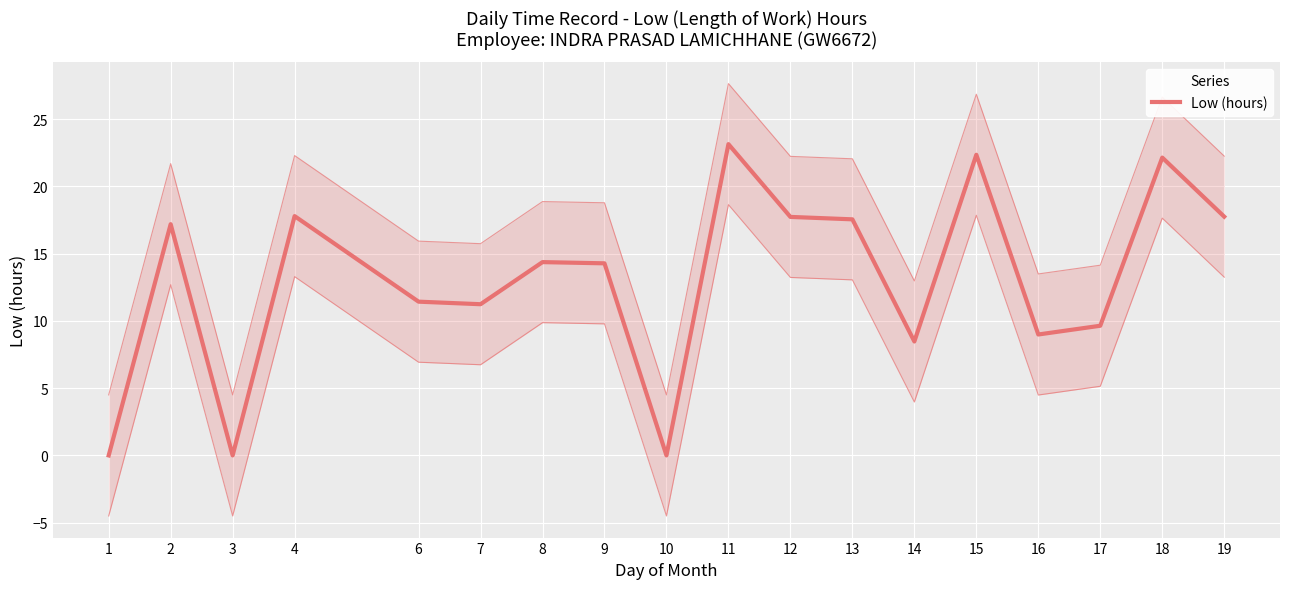

How many values are below 14?

8